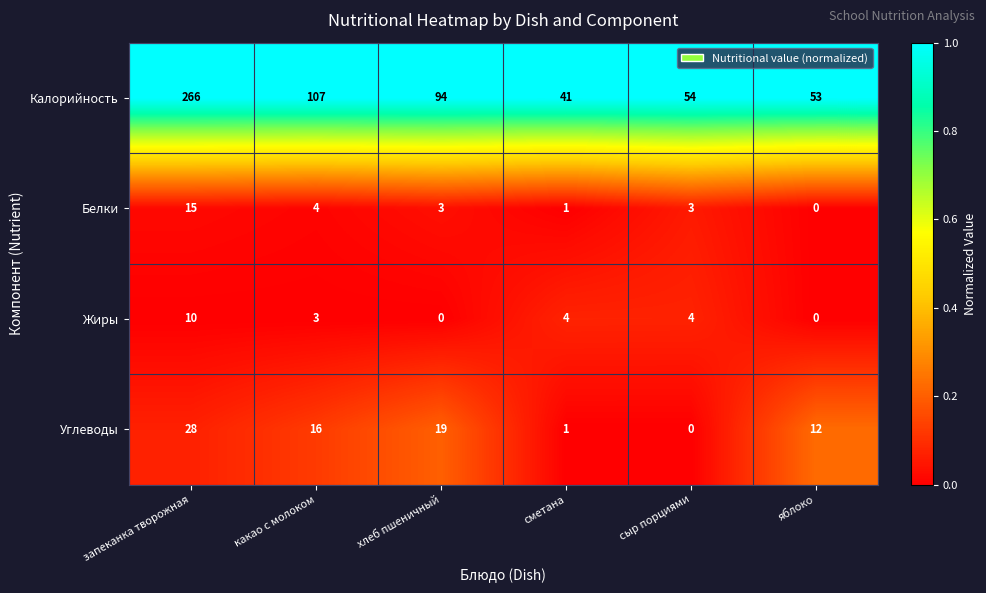

The Углеводы series shows 1 at сметана. True or false?

True